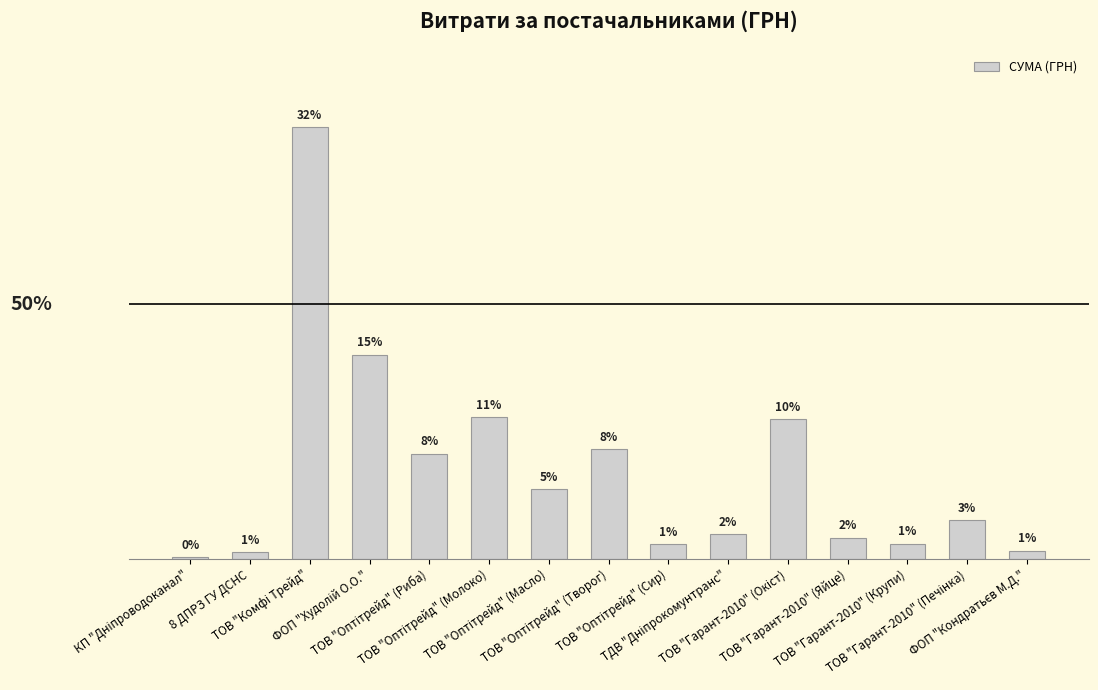

Where does the data first go above 3315?

ТОВ "Комфі Трейд"